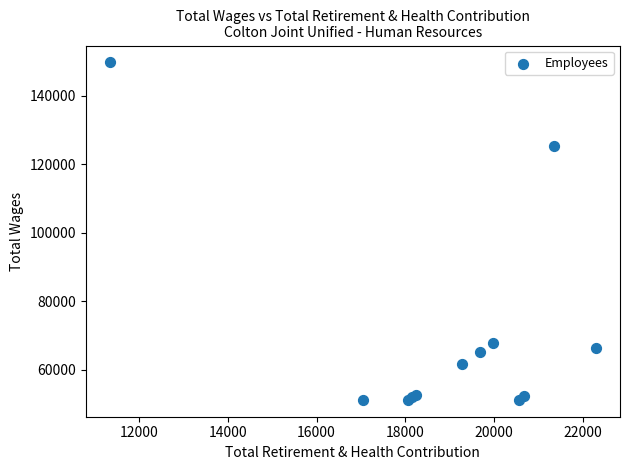

What Y value in the scatter plot is closest to 100476?

125203